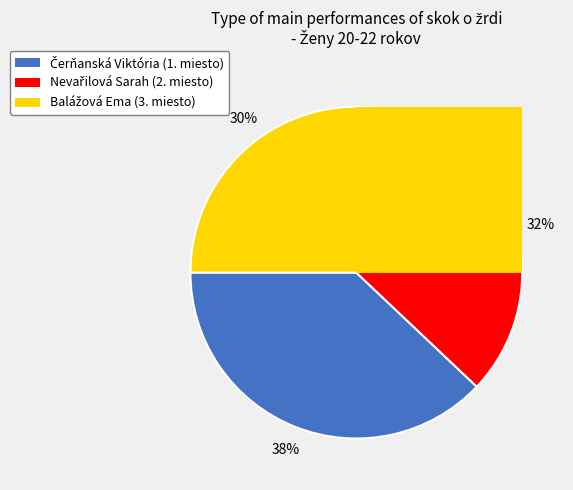

The Čerňanská Viktória slice represents 27% of the pie. True or false?

False